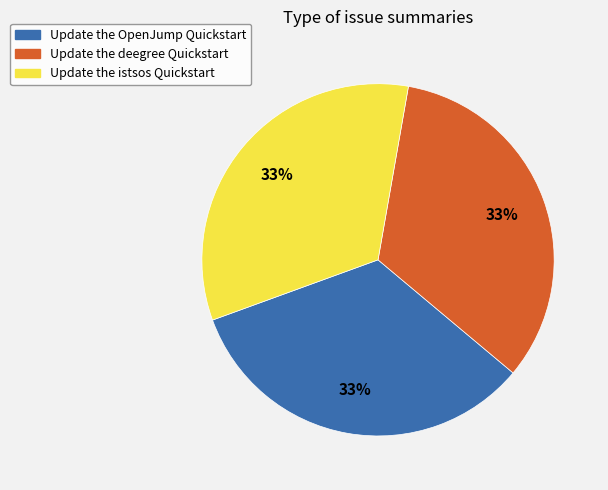

What percentage is the Update the istsos Quickstart slice, to the nearest percent?

33%